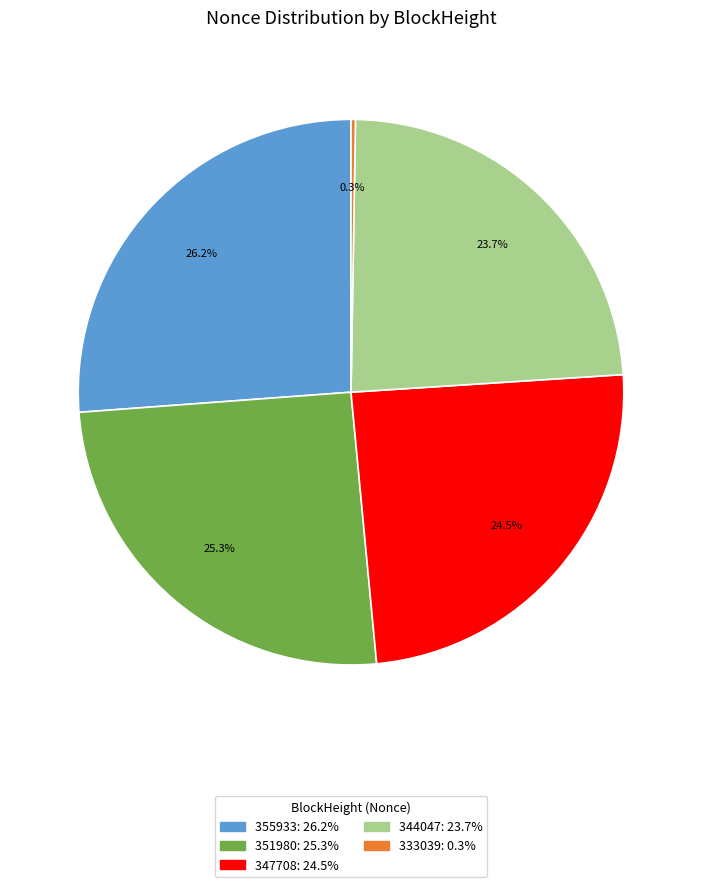

Is there any slice that represents more than half of the pie?

No